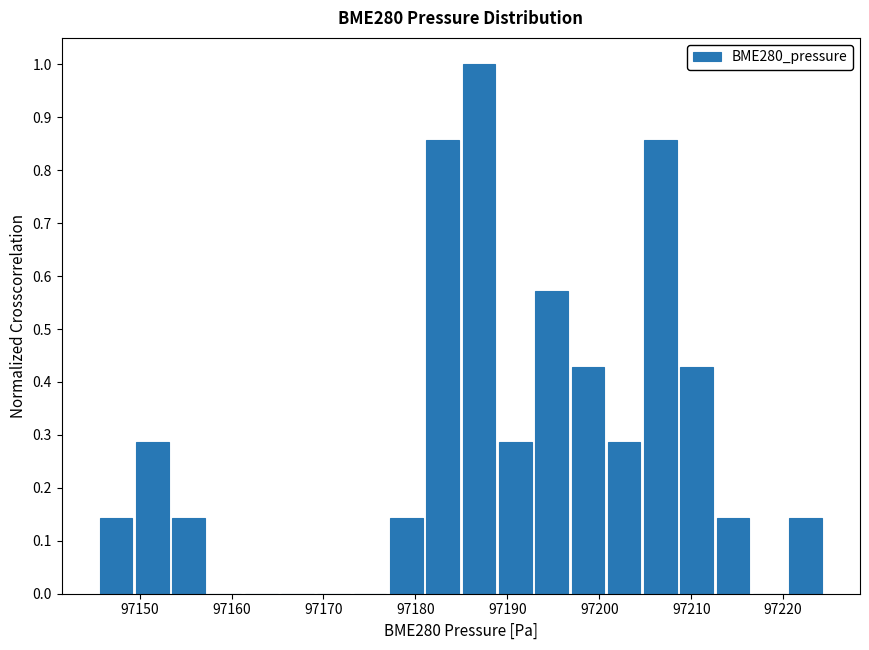

Read against the x-axis, roughly where is the centre of the tallest bar?

97187